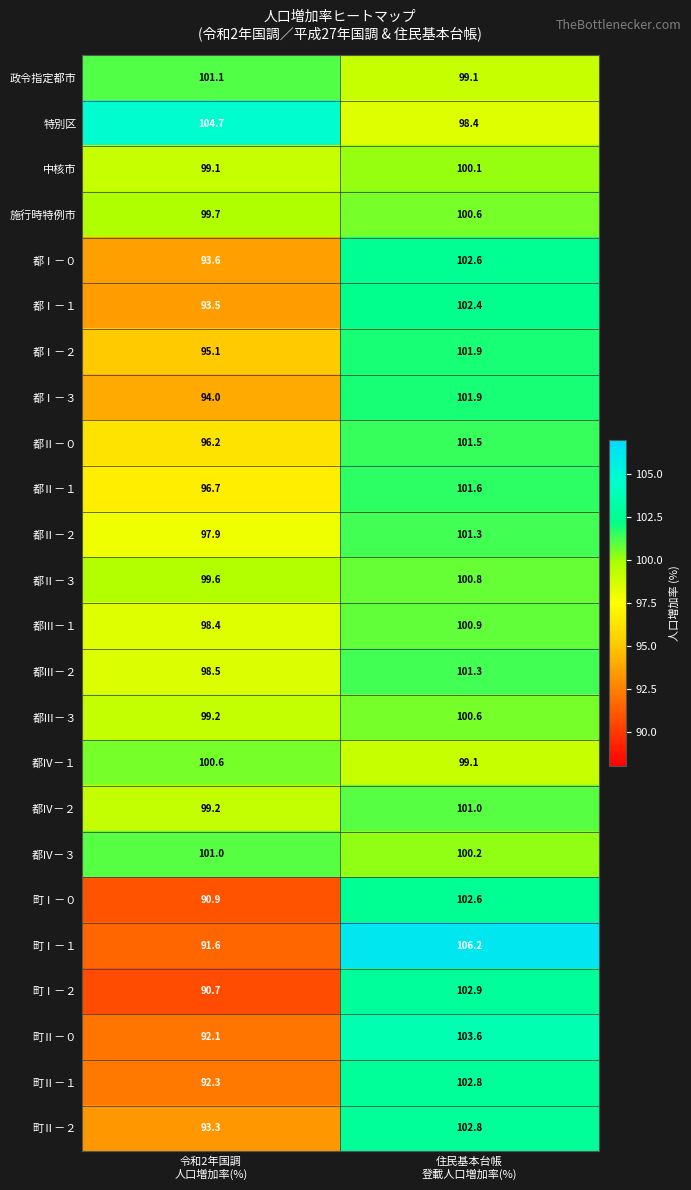

Between 令和2年国調
人口増加率(%) and 住民基本台帳
登載人口増加率(%), which series saw the biggest shift?

町Ⅰ－１